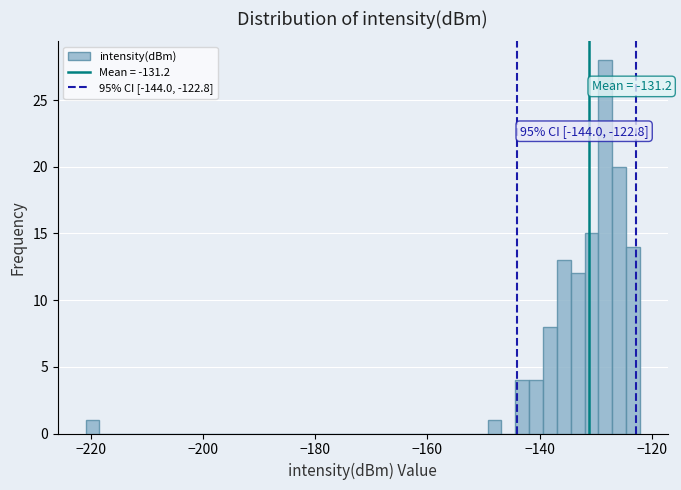

Read against the x-axis, roughly where is the centre of the tallest bar?

-128